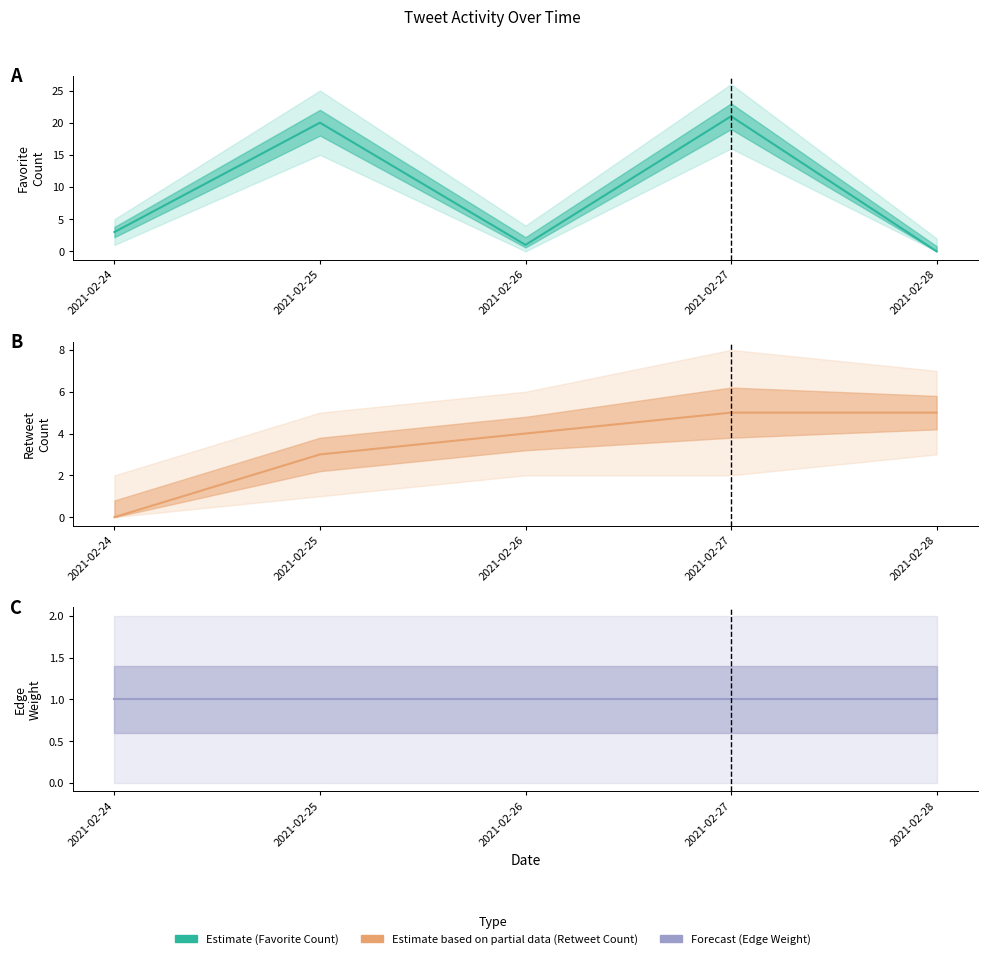

What is the spread (max minus min) of values at 2021-02-28?

5